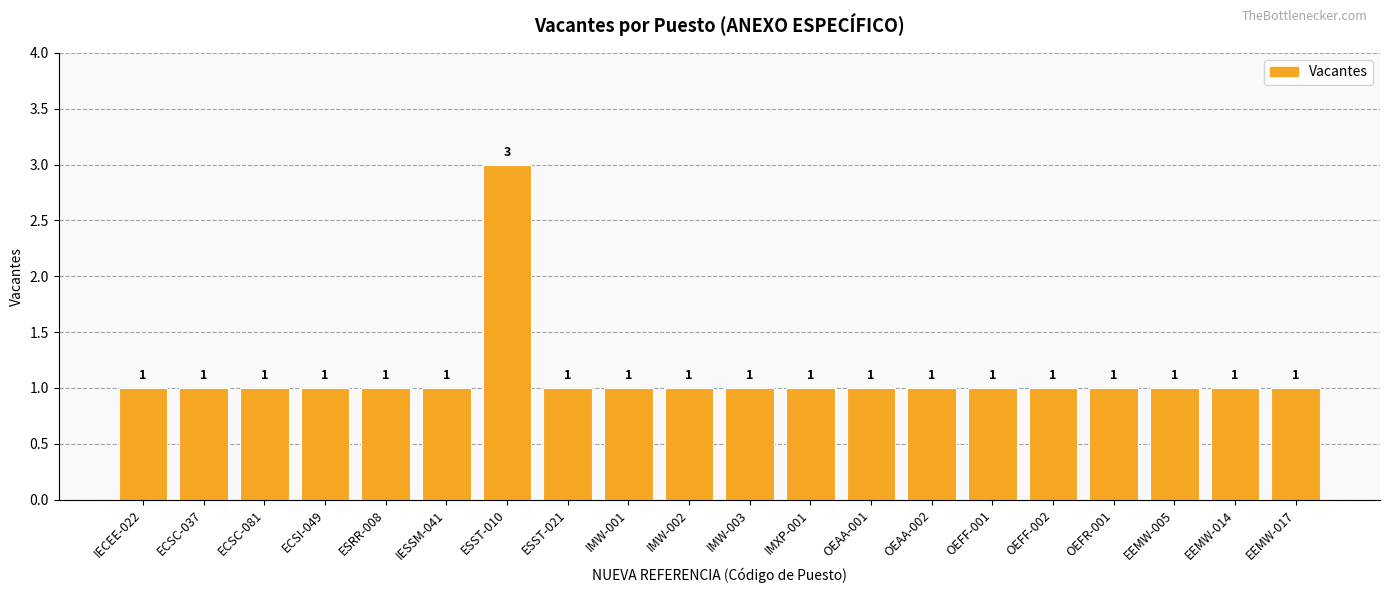

What is the ratio of the value at OEFR-001 to the value at IMW-002?

1.0